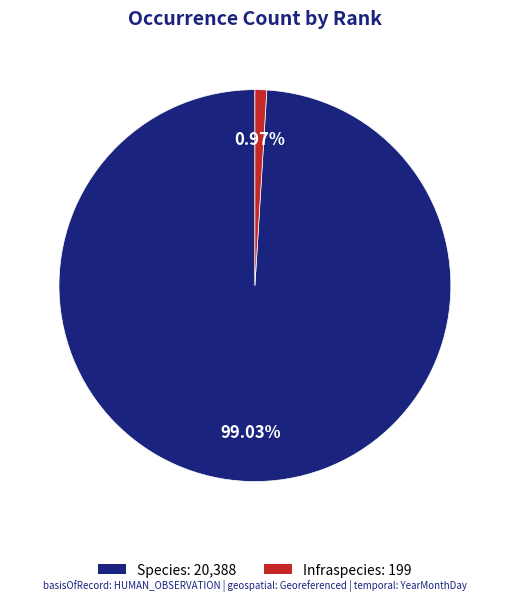

How many slices are in this pie chart?

2